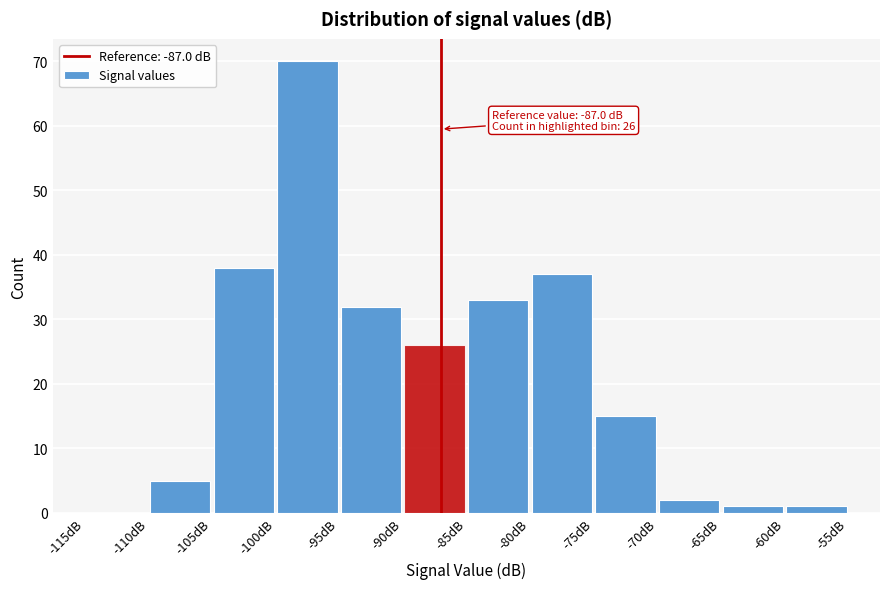

Which range on the x-axis has the tallest bar?

-100 to -95